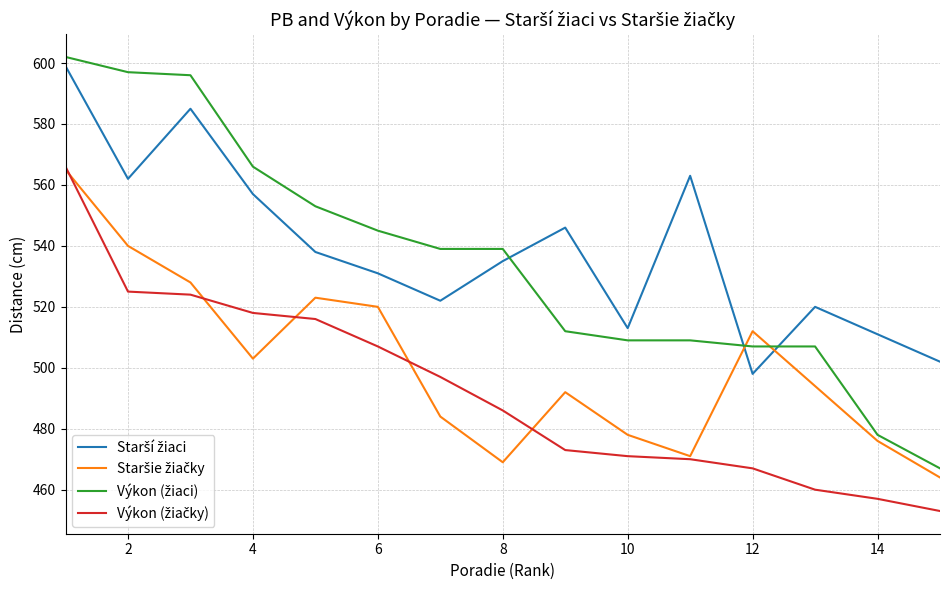

What is the maximum value shown in the chart?

602